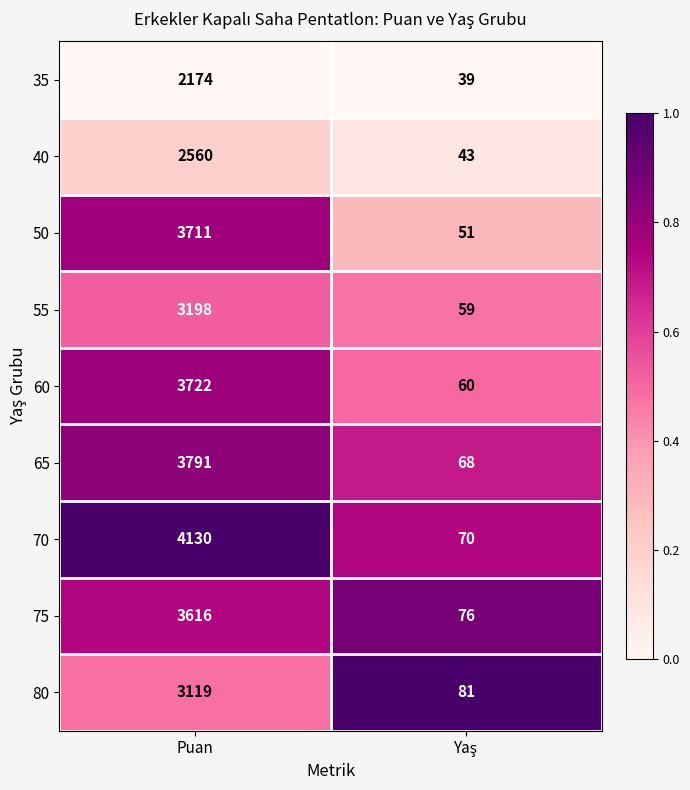

Is it true that 35 equals 1489 at Puan?

False